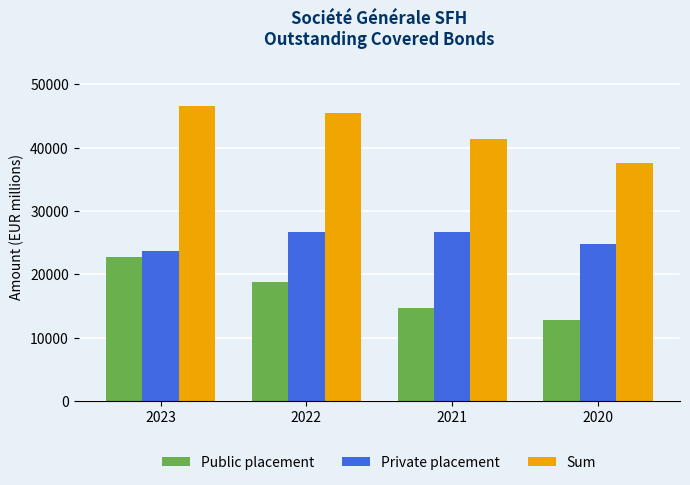

What is the sum of all Private placement values?

101910